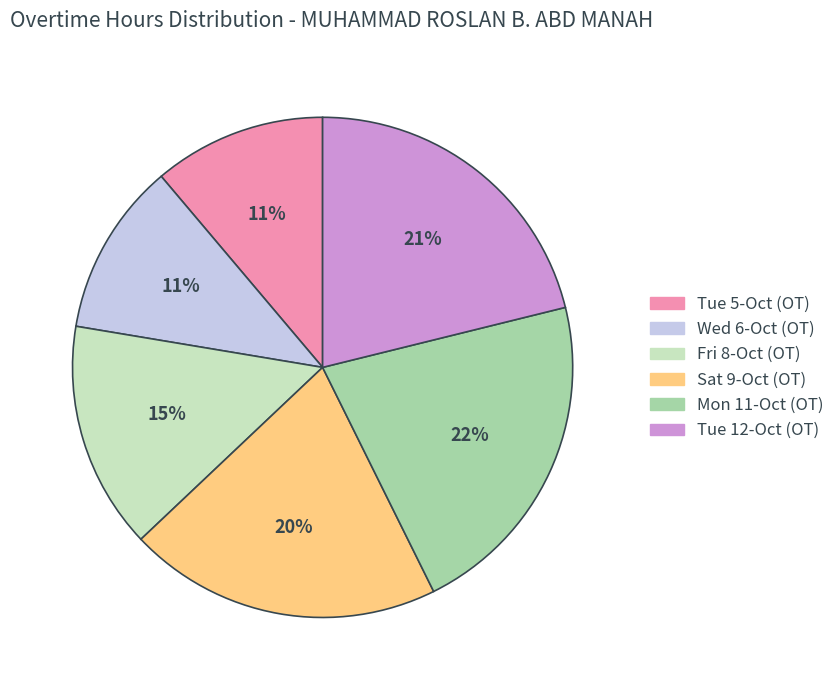

Do Fri 8-Oct (OT) and Tue 5-Oct (OT) together represent more than half of the pie?

No